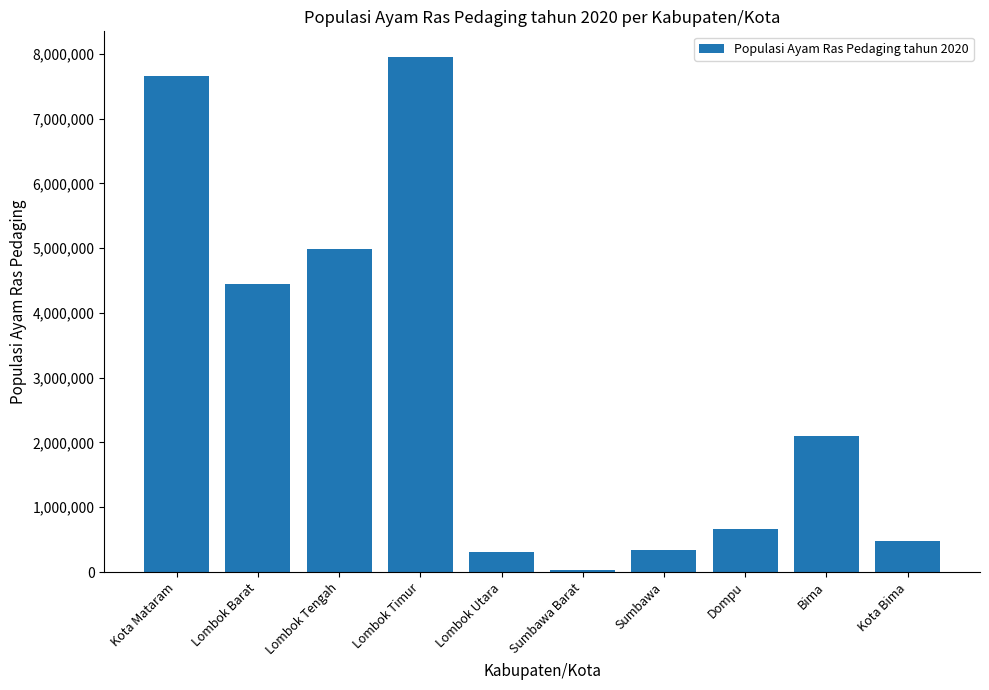

The chart shows a value of 285726 at Dompu. True or false?

False